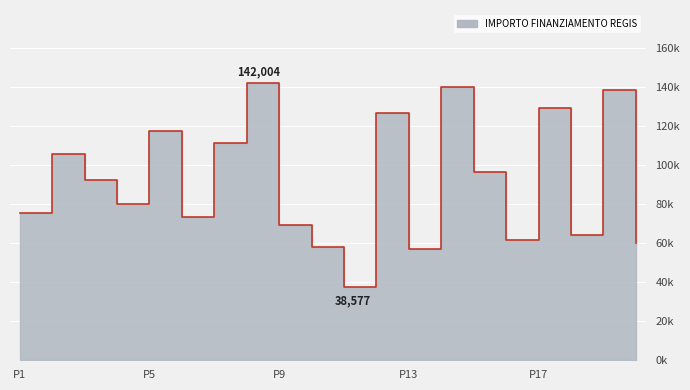

How many points are lower than both their immediate neighbors (excluding endpoints)?

6